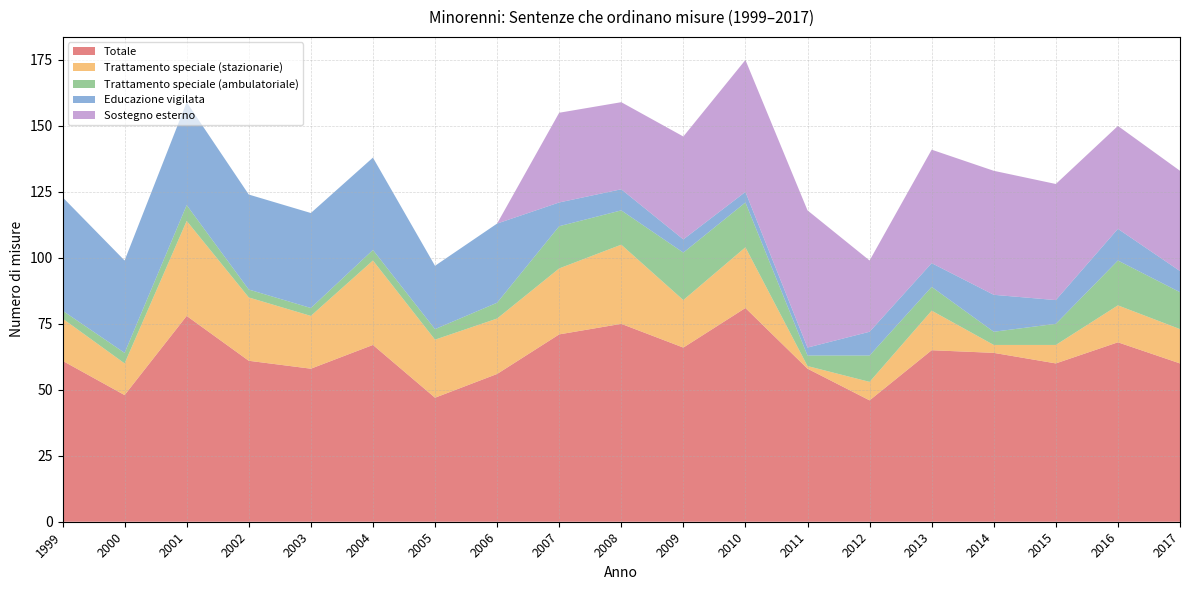

Reading right to left, extract all data points from this chart.

Totale: 60	68	60	64	65	46	58	81	66	75	71	56	47	67	58	61	78	48	61
Trattamento speciale (stazionarie): 13	14	7	3	15	7	1	23	18	30	25	21	22	32	20	24	36	12	16
Trattamento speciale (ambulatoriale): 14	17	8	5	9	10	4	17	18	13	16	6	4	4	3	3	6	4	3
Educazione vigilata: 8	12	9	14	9	9	3	4	5	8	9	30	24	35	36	36	39	35	43
Sostegno esterno: 38	39	44	47	43	27	52	50	39	33	34	0	0	0	0	0	0	0	0